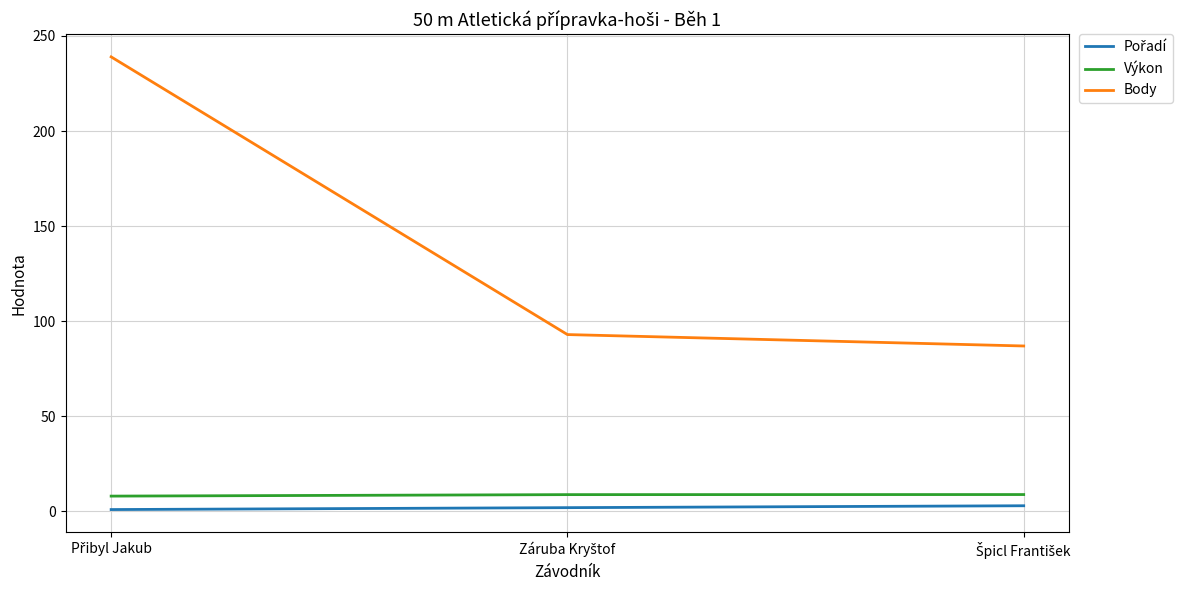

Which series has the widest spread of values?

Body